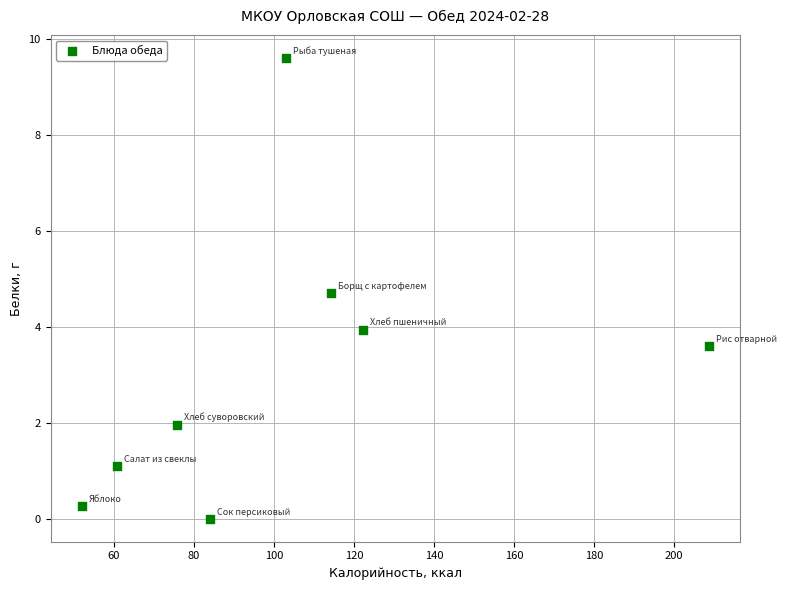

What is the range of Y values (max minus min)?

9.6